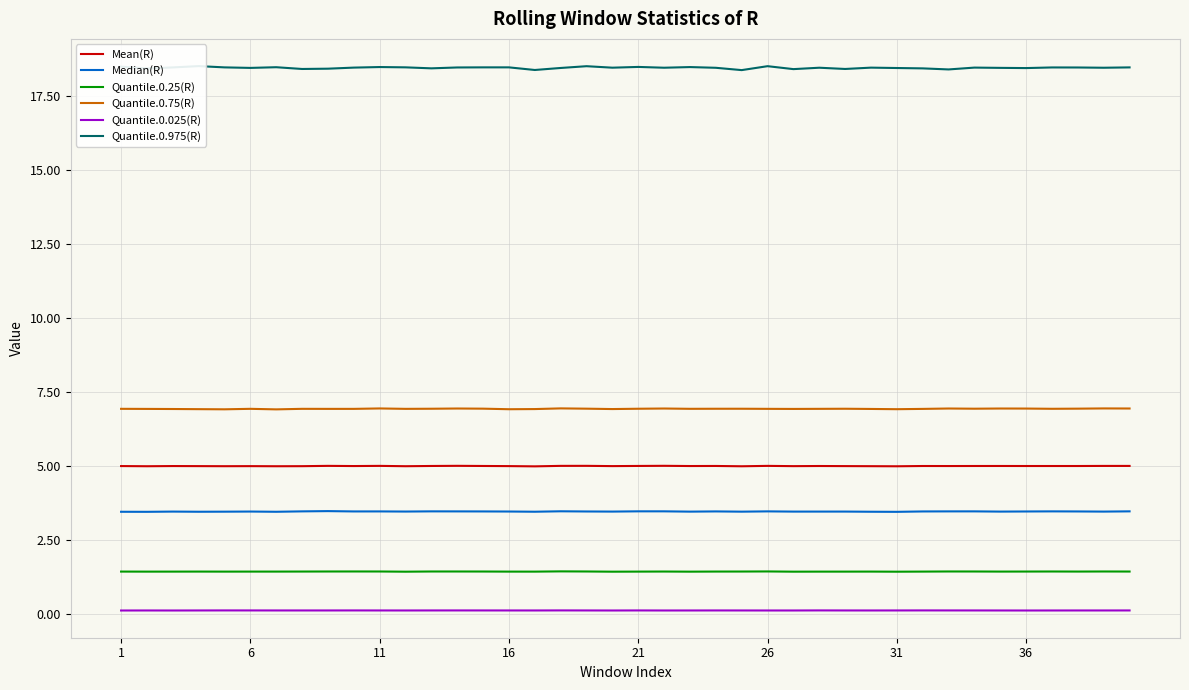

In Median(R), how many points are higher than both neighbors (excluding endpoints)?

12